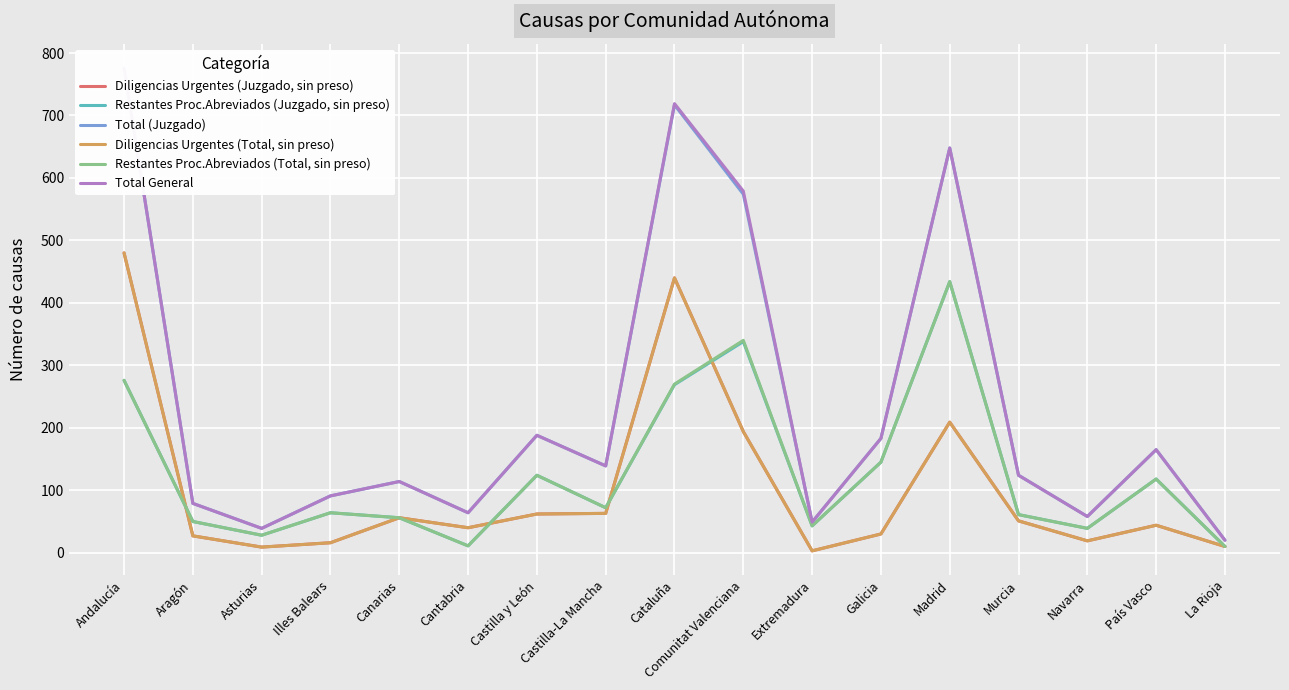

What are all the series names shown in the legend?

Diligencias Urgentes (Juzgado, sin preso), Restantes Proc.Abreviados (Juzgado, sin preso), Total (Juzgado), Diligencias Urgentes (Total, sin preso), Restantes Proc.Abreviados (Total, sin preso), Total General